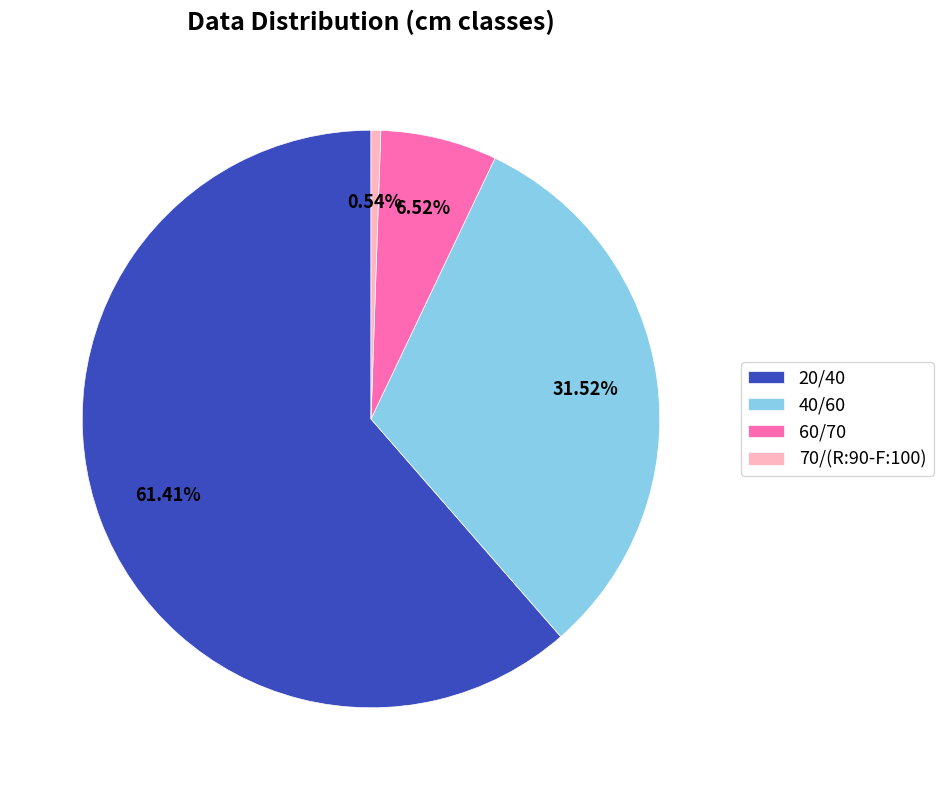

What is the largest slice in the pie chart?

20/40